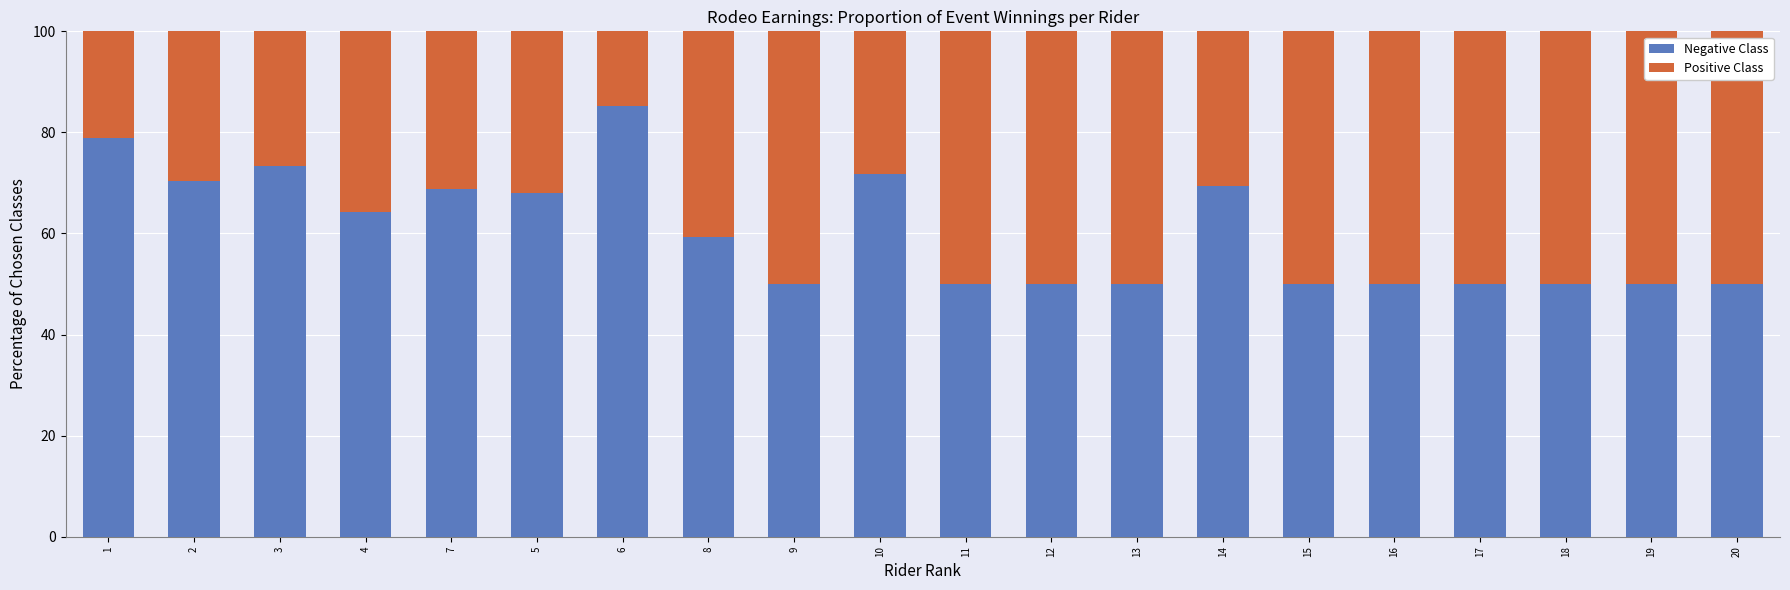

What is the maximum value for Negative Class?

85.3